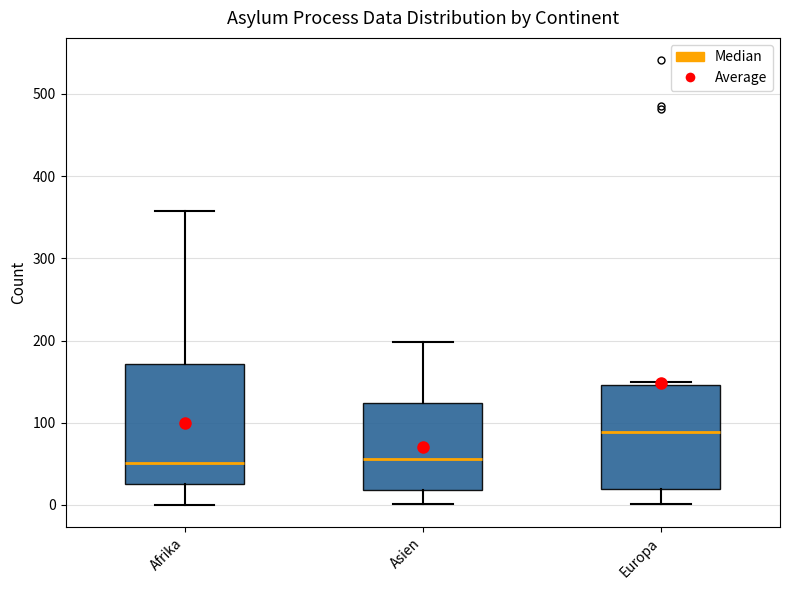

Reading left to right, read every box against the y-axis: the position of its median line, the range the box covers, and the ends of its whiskers. The values are not printed on the chart, so give them approximately, as read against the axis.

Afrika: median 50, box 30 to 170, whiskers 0 to 360
Asien: median 60, box 20 to 120, whiskers 0 to 200
Europa: median 90, box 20 to 150, whiskers 0 to 150 (just above the box's upper edge)